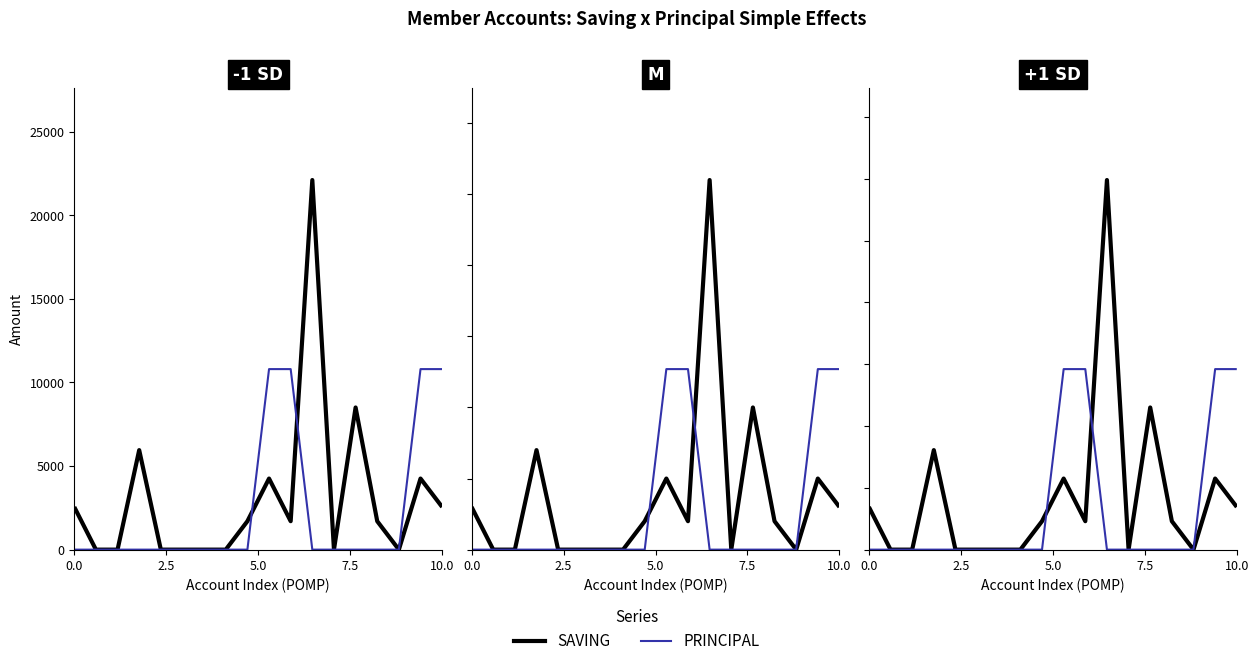

Rank the series by their maximum value, from highest to lowest.

SAVING, PRINCIPAL